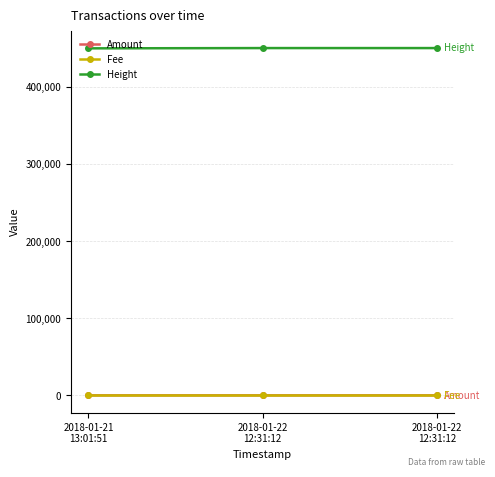

Reading right to left, what are all the values shown in this chart?

Amount: 2018-01-22
12:31:12=0	2018-01-22
12:31:12=1	2018-01-21
13:01:51=6
Fee: 2018-01-22
12:31:12=1	2018-01-22
12:31:12=1	2018-01-21
13:01:51=1
Height: 2018-01-22
12:31:12=450194	2018-01-22
12:31:12=450194	2018-01-21
13:01:51=449845